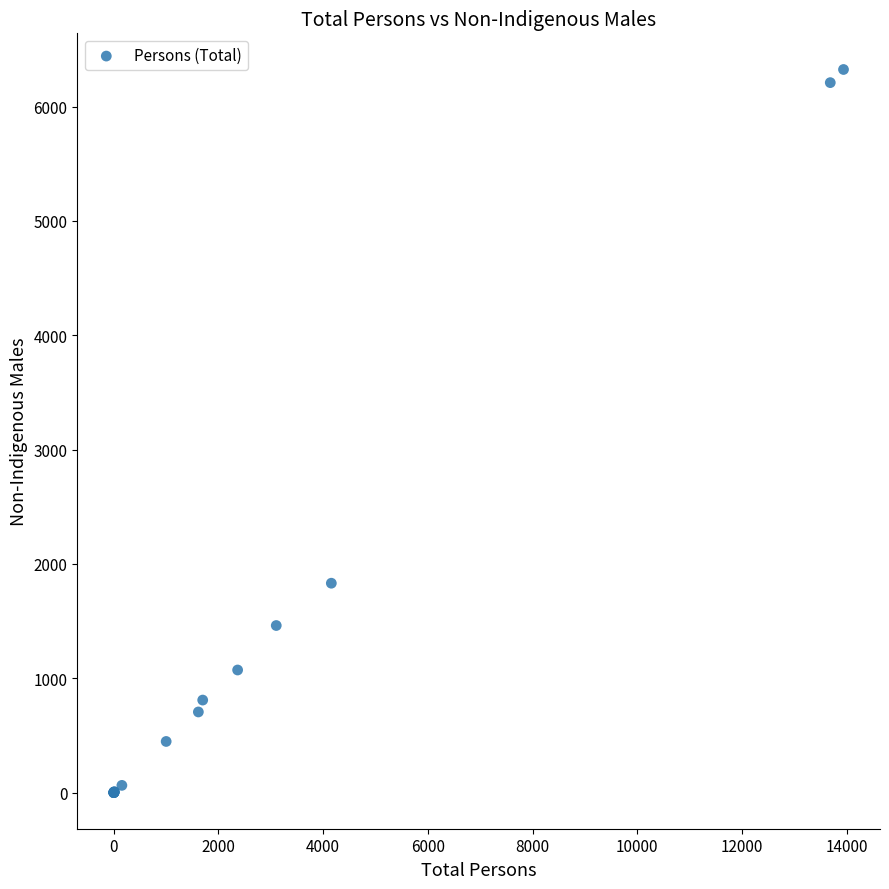

What Y value in the scatter plot is closest to 3162?

1831